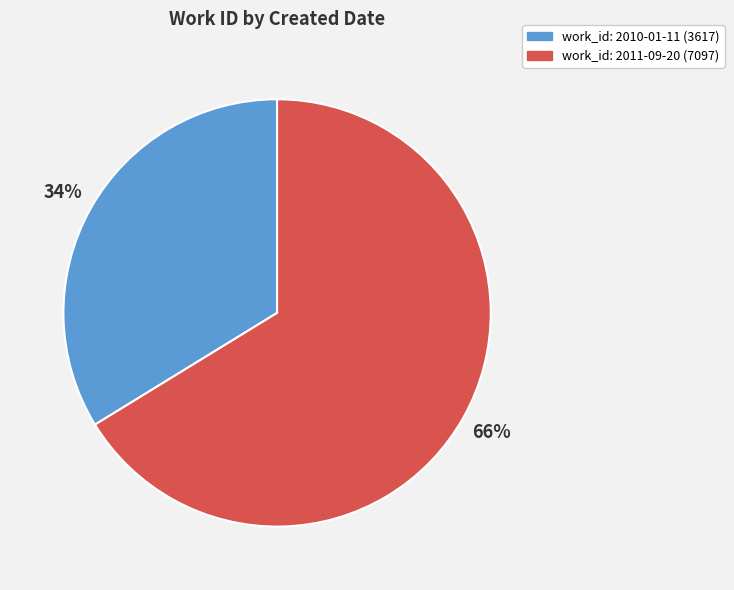

Is there any slice that represents more than half of the pie?

Yes